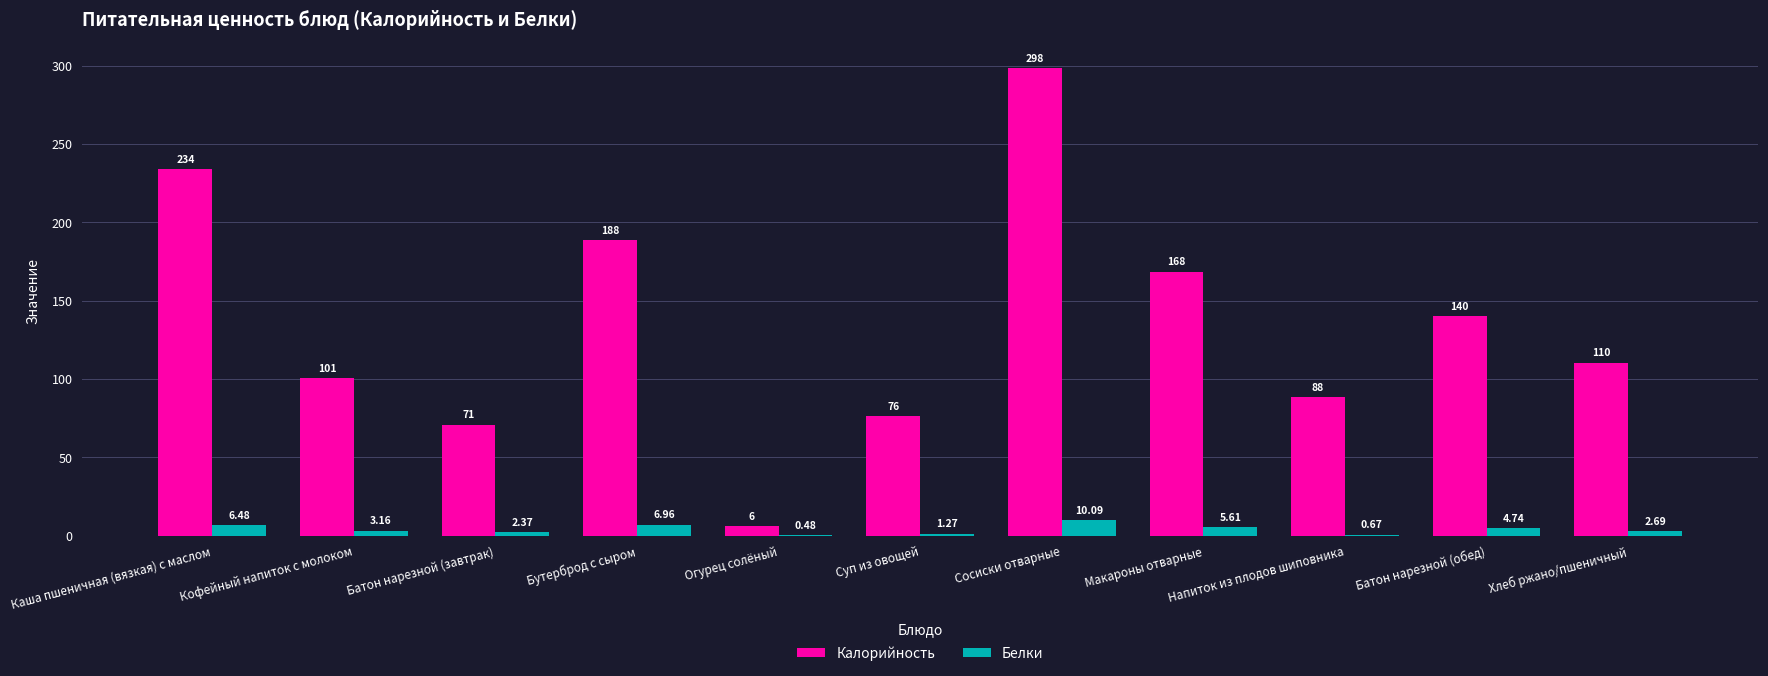

Which series changed the most between Кофейный напиток с молоком and Суп из овощей?

Калорийность